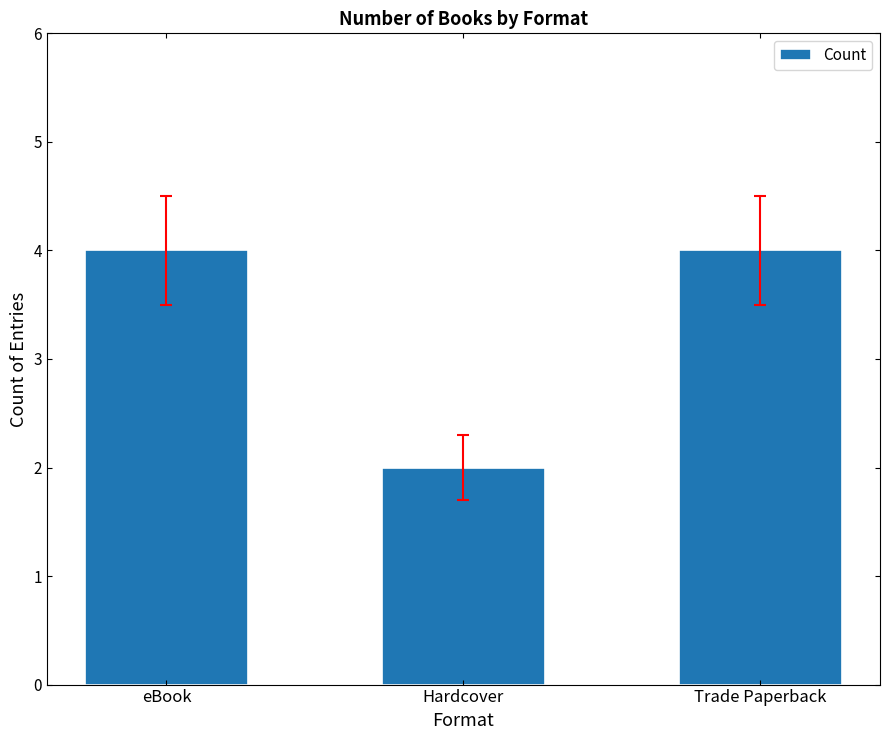

Which label corresponds to the smallest value in the chart?

Hardcover